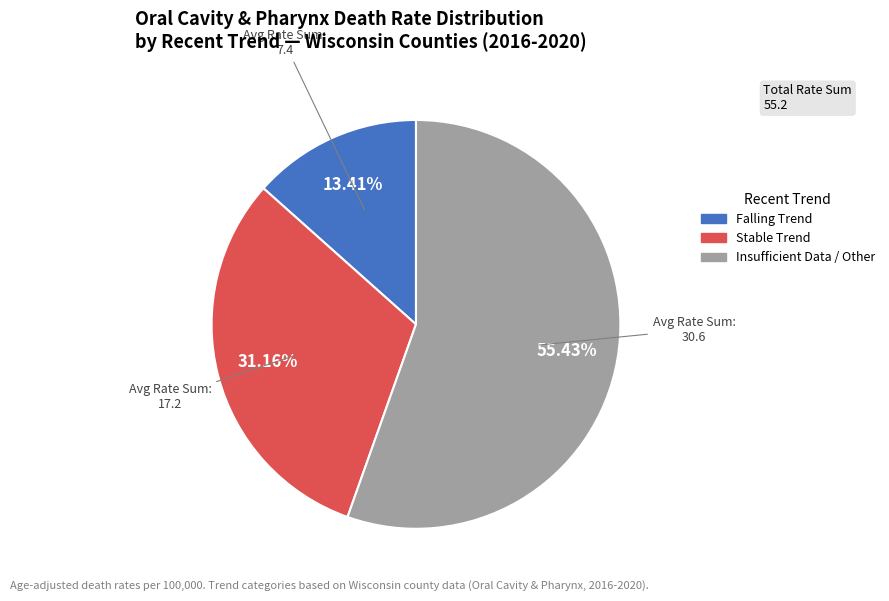

Is there any slice that represents more than half of the pie?

Yes